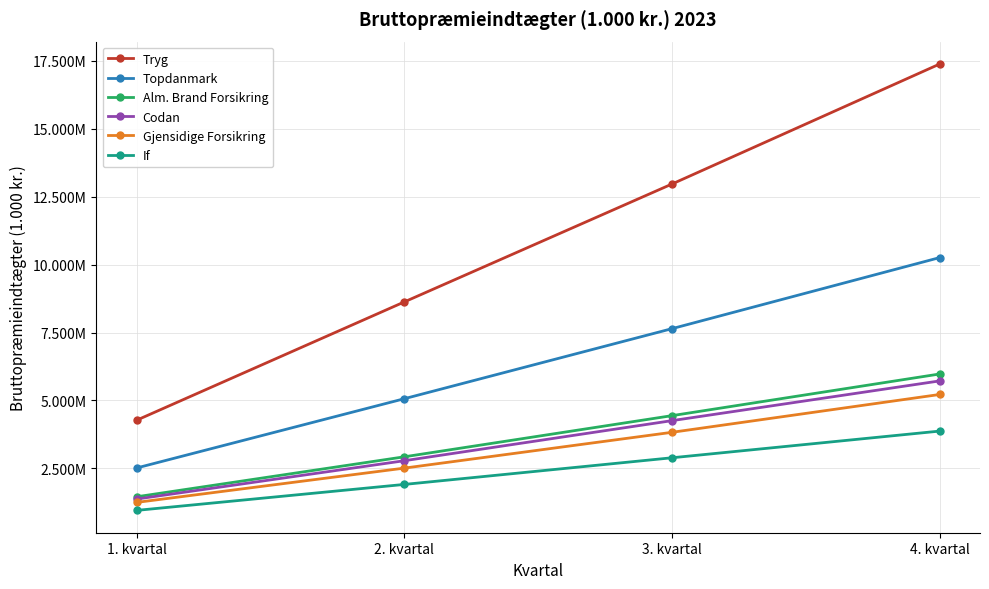

Between 1. kvartal and 2. kvartal, which series saw the biggest shift?

Tryg